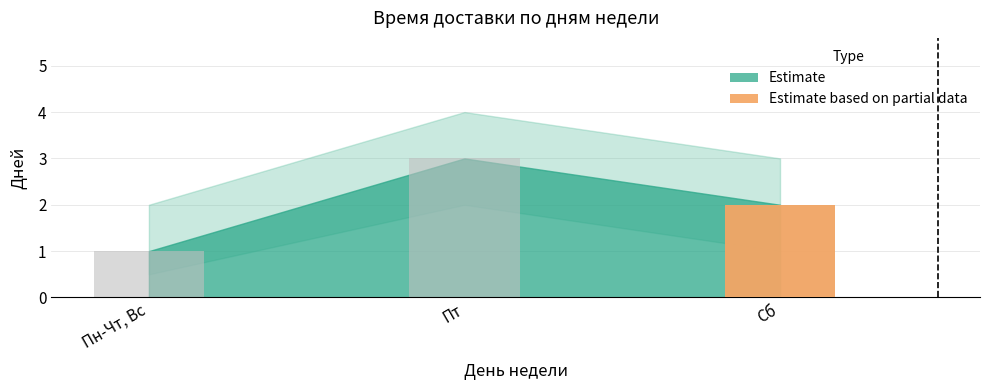

Count the values in the range 1 to 3.

3